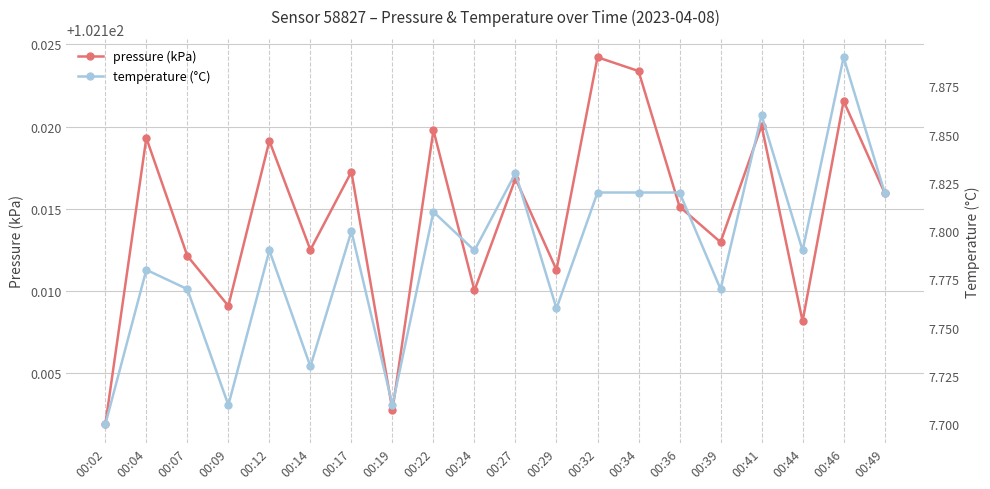

Reading right to left, what are all the values shown in this chart?

pressure (kPa): 102.1	102.1	102.1	102.1	102.1	102.1	102.1	102.1	102.1	102.1	102.1	102.1	102.1	102.1	102.1	102.1	102.1	102.1	102.1	102.1
temperature (°C): 7.8	7.9	7.8	7.9	7.8	7.8	7.8	7.8	7.8	7.8	7.8	7.8	7.7	7.8	7.7	7.8	7.7	7.8	7.8	7.7